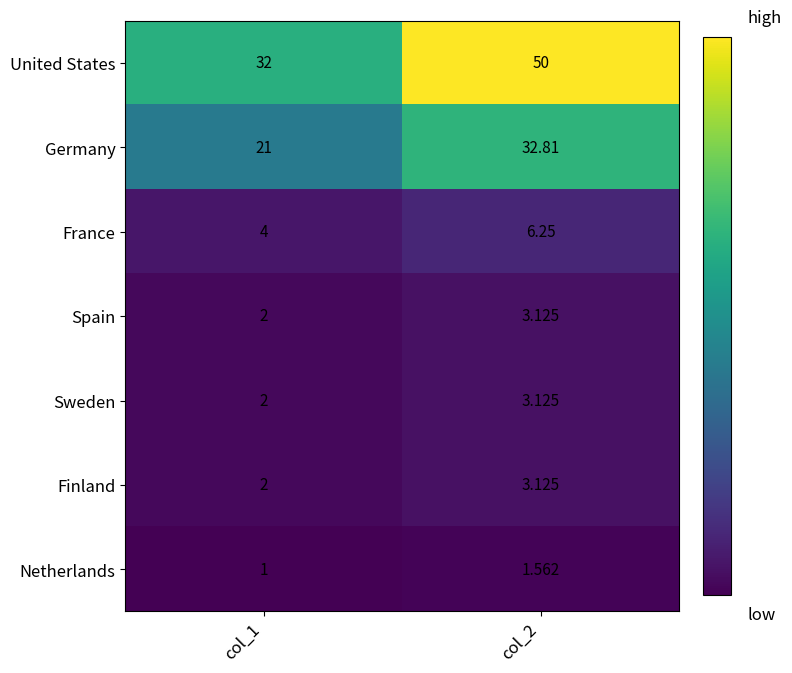

Which series changed the most between col_1 and col_2?

United States